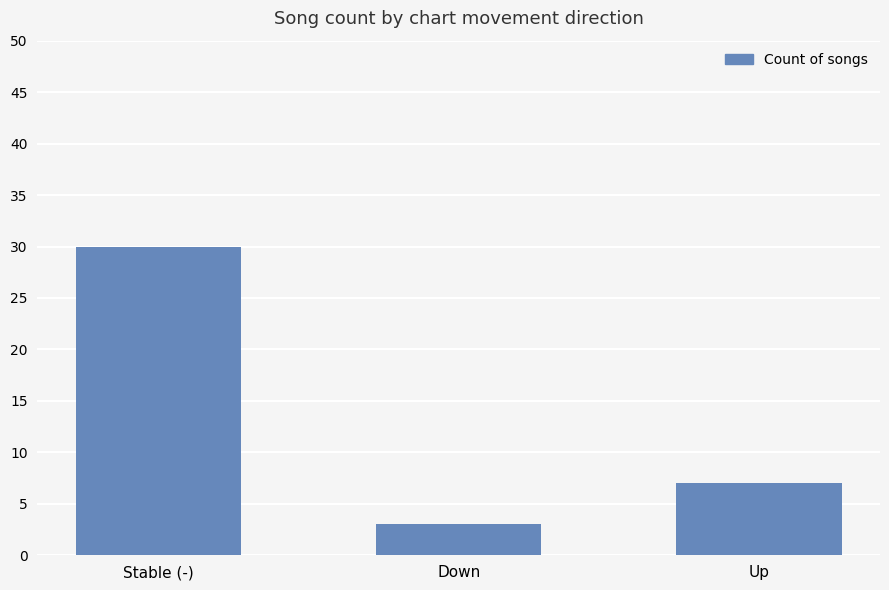

The value at Down is 1. True or false?

False